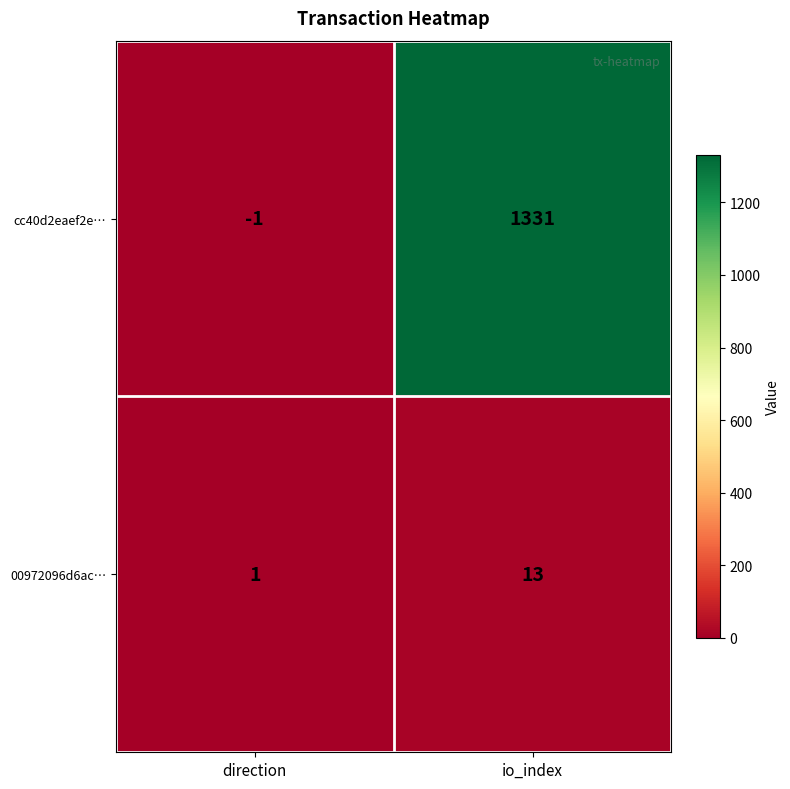

What is the sum of the cc40d2eaef2e… values at direction and io_index?

1330